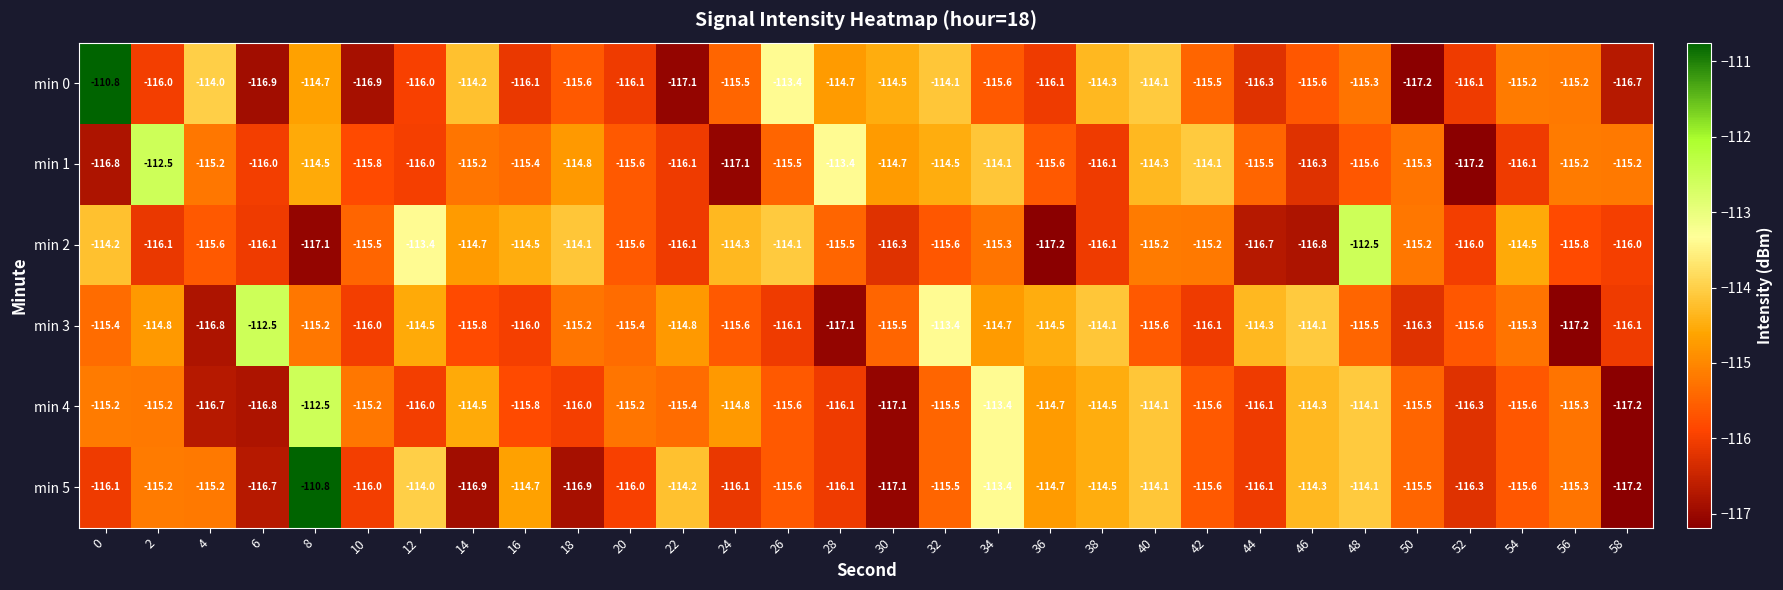

How many categories are shown in the chart?

30